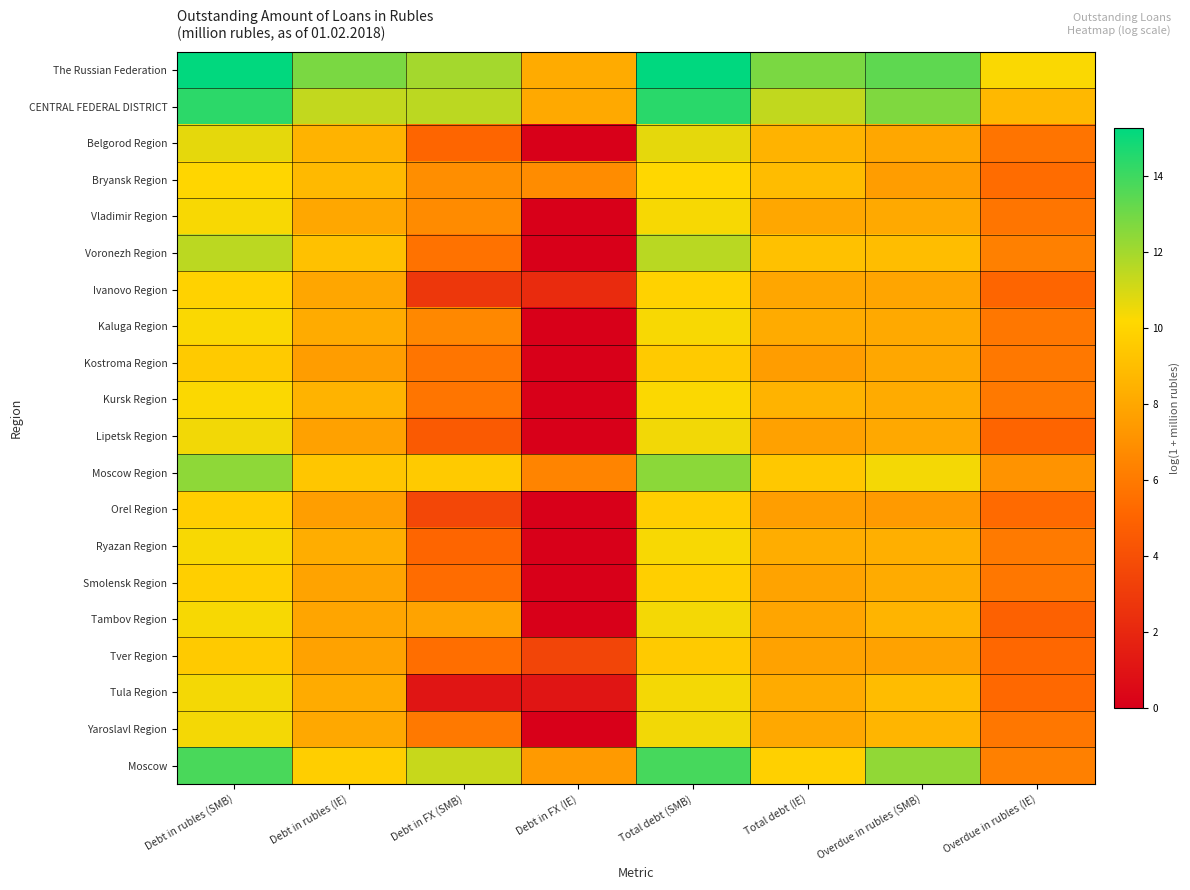

At how many categories does at least one series exceed 4?

8